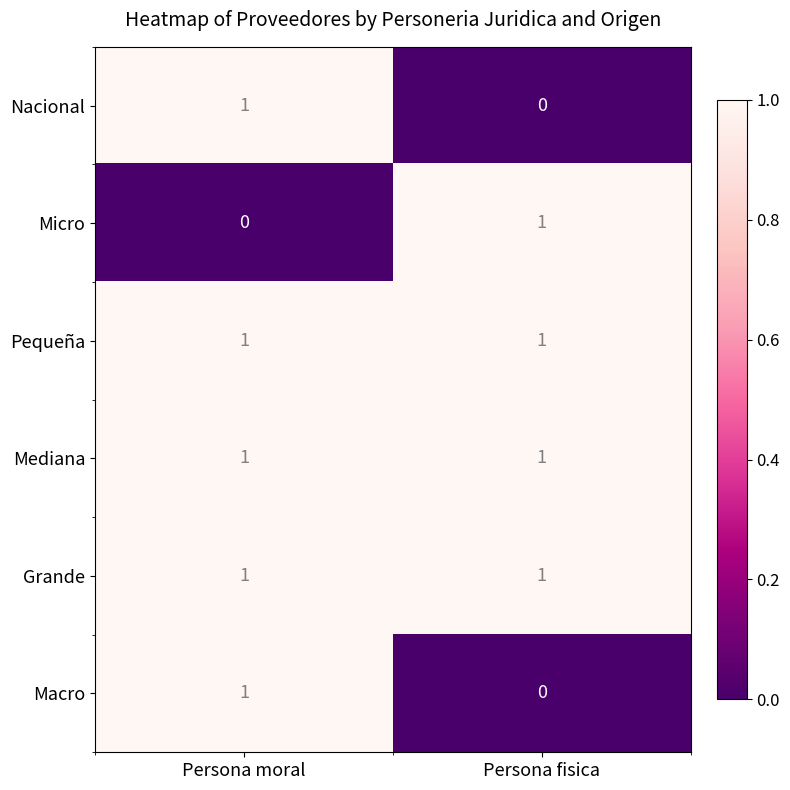

The Mediana series shows 1 at Persona moral. True or false?

True